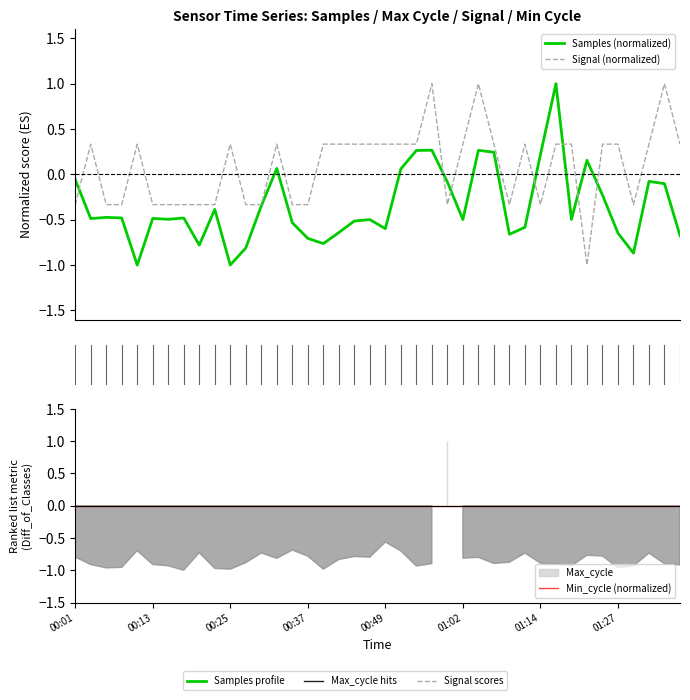

How many values in Signal are above zero?

23